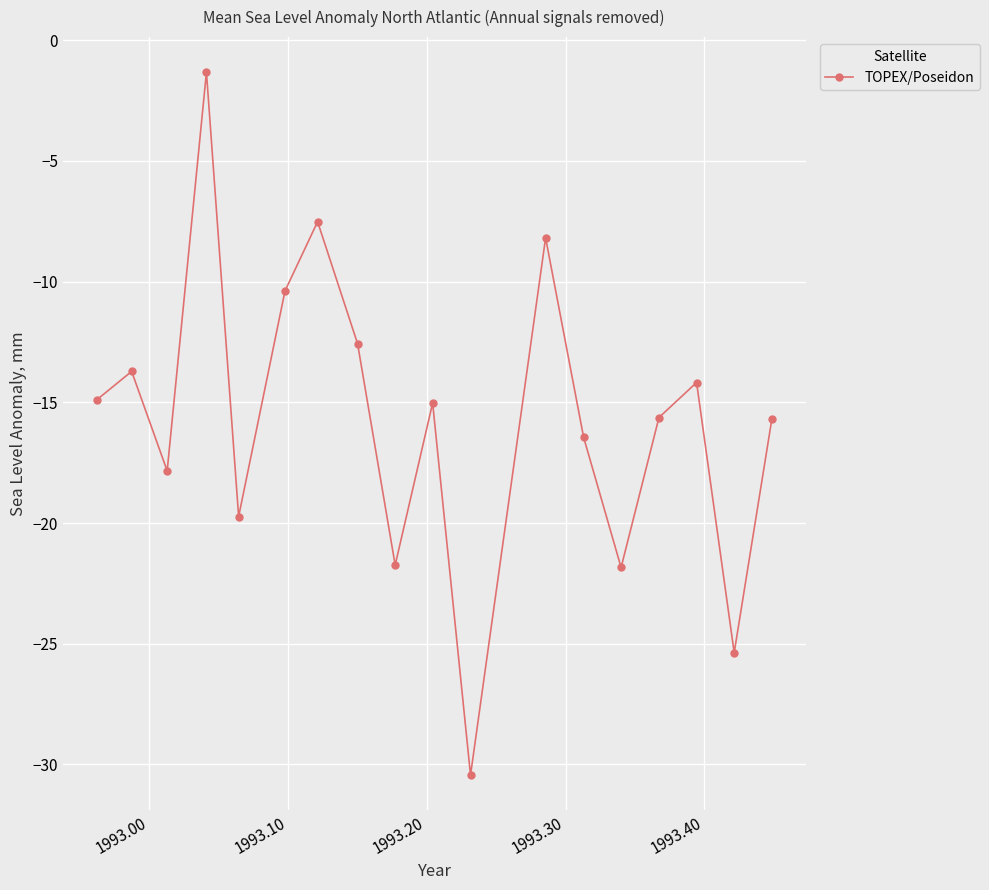

What is the difference between the maximum and second lowest values?

24.0